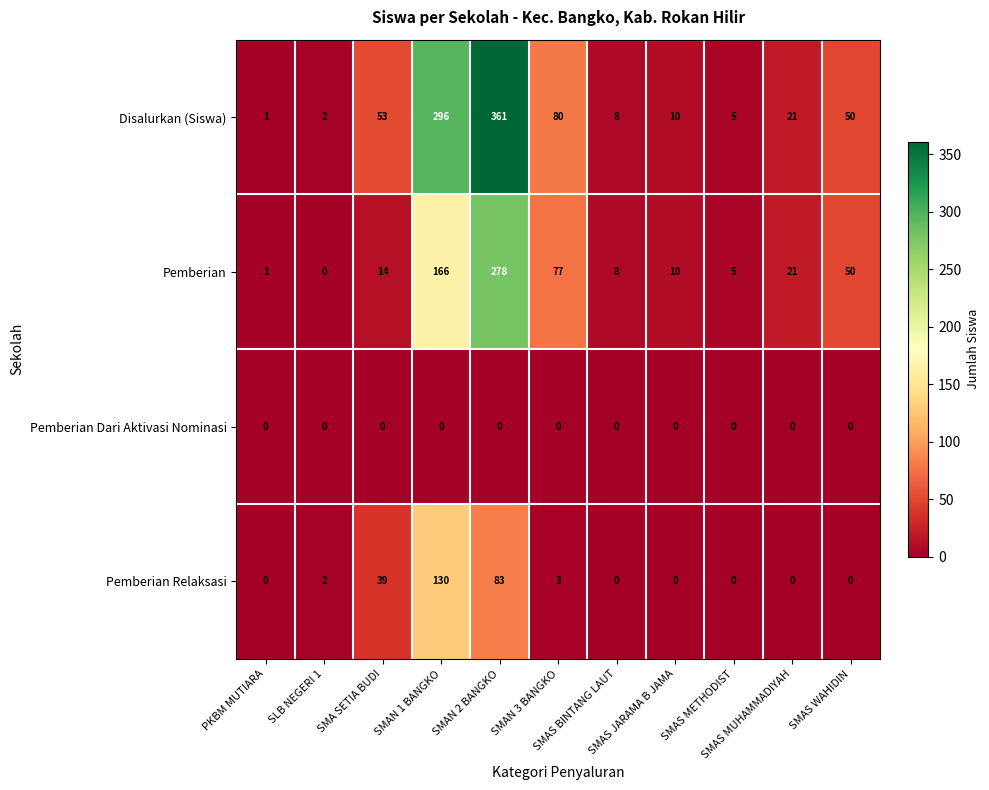

What is the greatest value displayed?

361